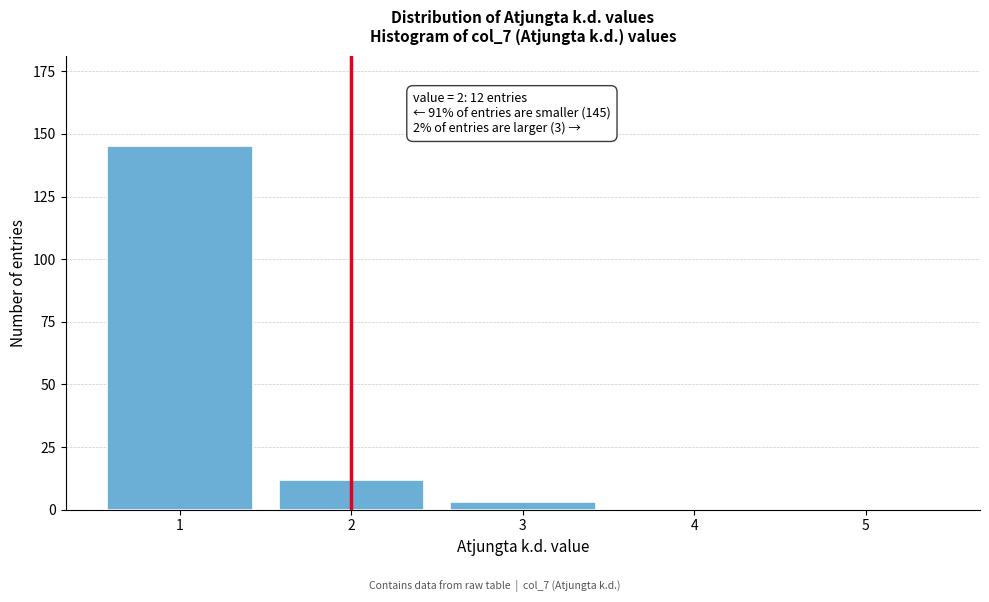

Reading left to right, transcribe all the data shown in this chart.

1=145	2=12	3=3	4=0	5=0